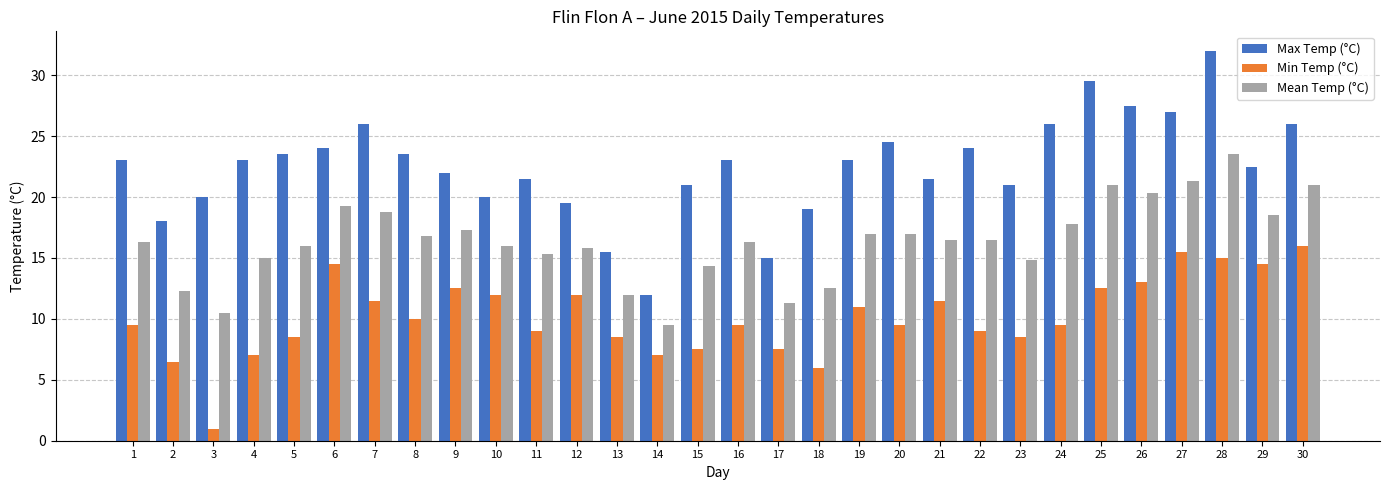

Reading right to left, list all the values displayed in this chart.

Max Temp (°C): 30=26.0	29=22.5	28=32.0	27=27.0	26=27.5	25=29.5	24=26.0	23=21.0	22=24.0	21=21.5	20=24.5	19=23.0	18=19.0	17=15.0	16=23.0	15=21.0	14=12.0	13=15.5	12=19.5	11=21.5	10=20.0	9=22.0	8=23.5	7=26.0	6=24.0	5=23.5	4=23.0	3=20.0	2=18.0	1=23.0
Min Temp (°C): 30=16.0	29=14.5	28=15.0	27=15.5	26=13.0	25=12.5	24=9.5	23=8.5	22=9.0	21=11.5	20=9.5	19=11.0	18=6.0	17=7.5	16=9.5	15=7.5	14=7.0	13=8.5	12=12.0	11=9.0	10=12.0	9=12.5	8=10.0	7=11.5	6=14.5	5=8.5	4=7.0	3=1.0	2=6.5	1=9.5
Mean Temp (°C): 30=21.0	29=18.5	28=23.5	27=21.3	26=20.3	25=21.0	24=17.8	23=14.8	22=16.5	21=16.5	20=17.0	19=17.0	18=12.5	17=11.3	16=16.3	15=14.3	14=9.5	13=12.0	12=15.8	11=15.3	10=16.0	9=17.3	8=16.8	7=18.8	6=19.3	5=16.0	4=15.0	3=10.5	2=12.3	1=16.3